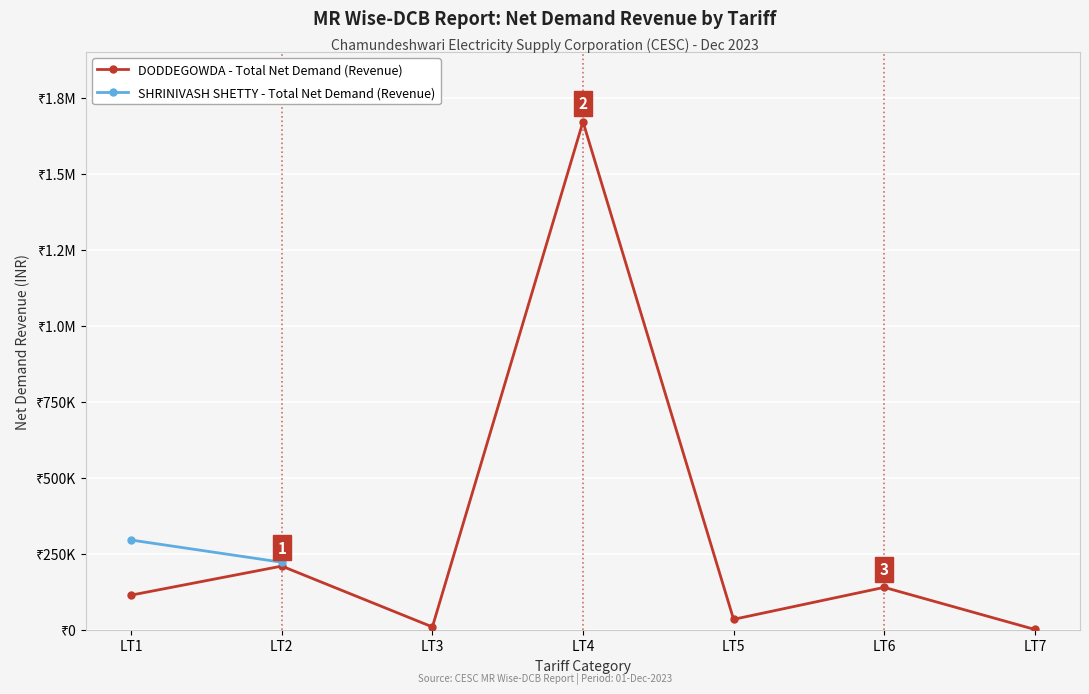

Which category has the lowest value across all series?

LT7